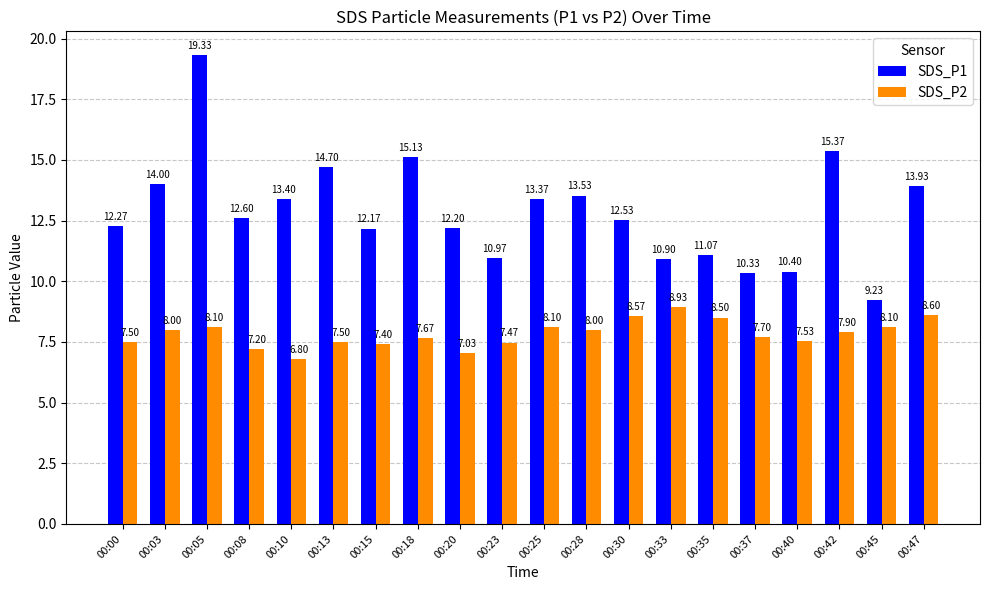

Reading left to right, list all the values displayed in this chart.

SDS_P1: 12.3	14.0	19.3	12.6	13.4	14.7	12.2	15.1	12.2	11.0	13.4	13.5	12.5	10.9	11.1	10.3	10.4	15.4	9.2	13.9
SDS_P2: 7.5	8.0	8.1	7.2	6.8	7.5	7.4	7.7	7.0	7.5	8.1	8.0	8.6	8.9	8.5	7.7	7.5	7.9	8.1	8.6